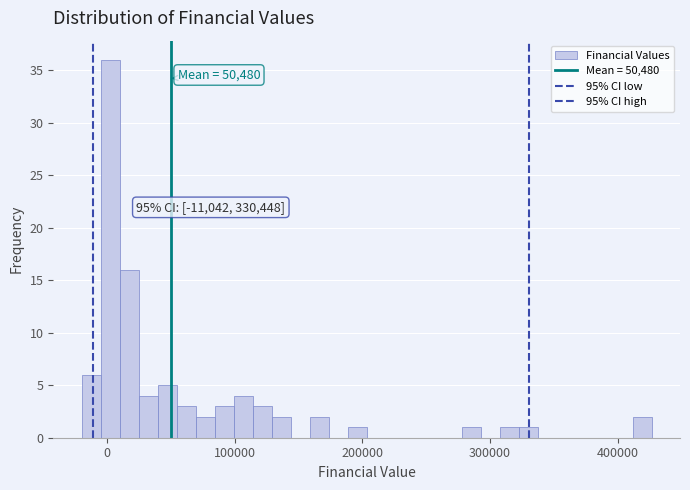

Around what value on the x-axis is the tallest bar? Give the approximate position of its centre, as read against the axis.

0